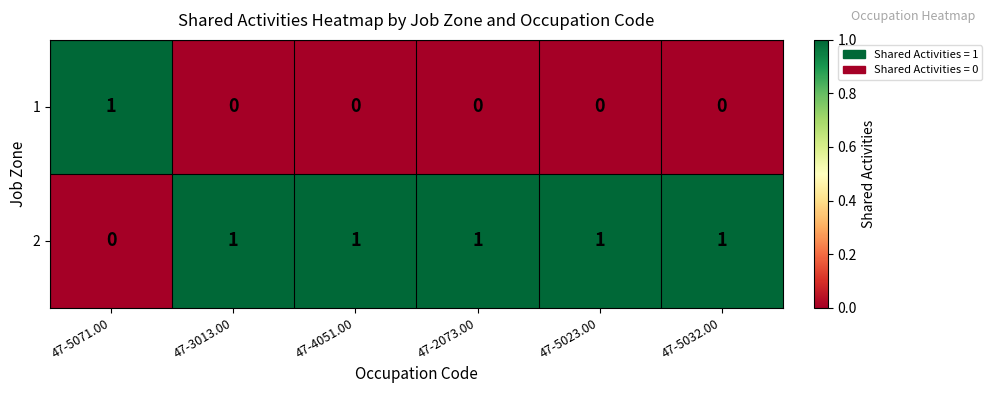

Rank the series by their average value, from highest to lowest.

2, 1